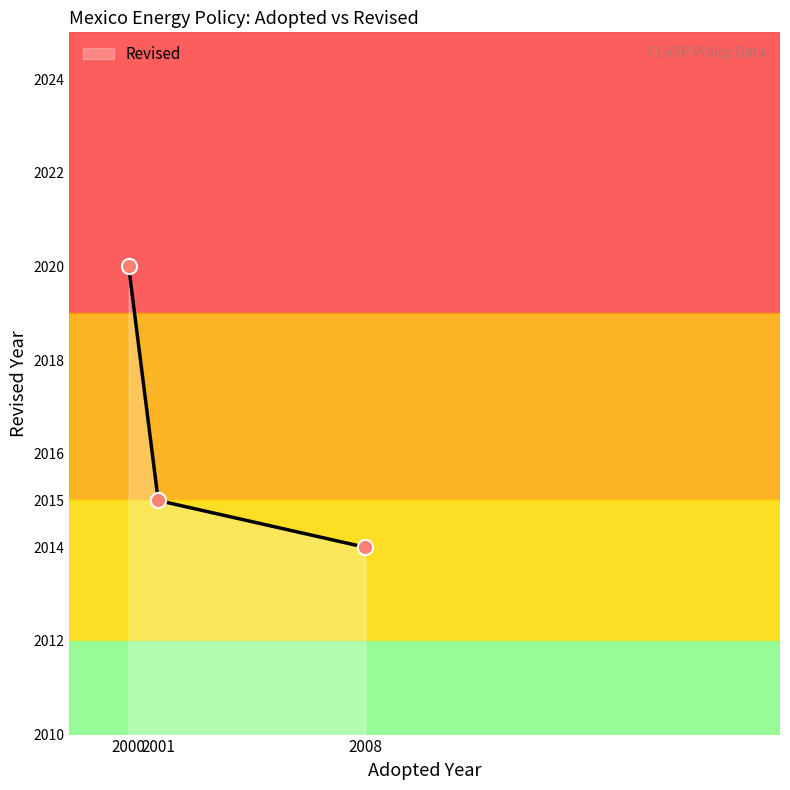

Which has a higher value, 2000 or 2008?

2000